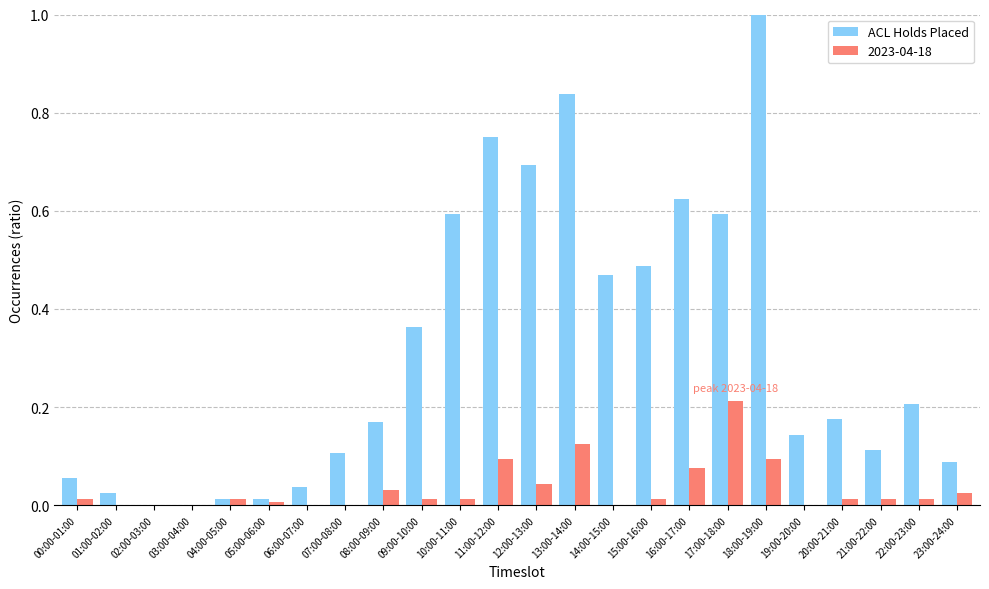

Which category has the highest value in the 2023-04-18 series?

17:00-18:00